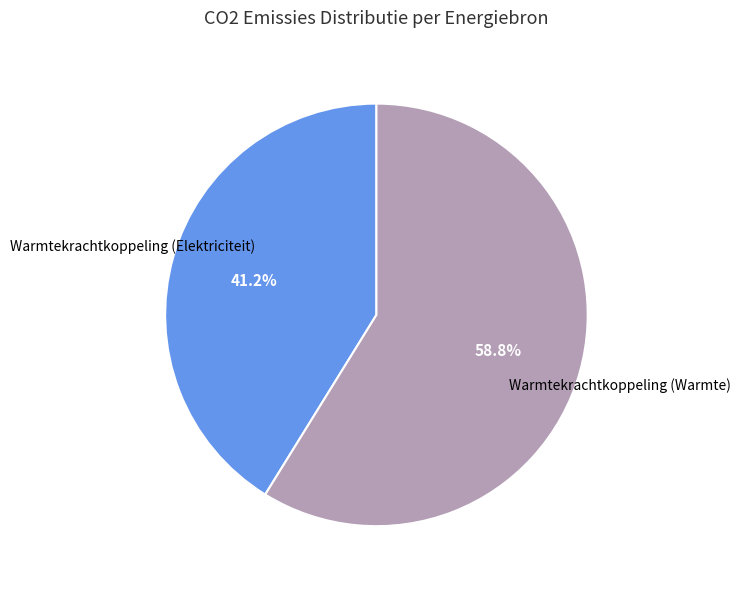

Is there a majority slice in this chart?

Yes